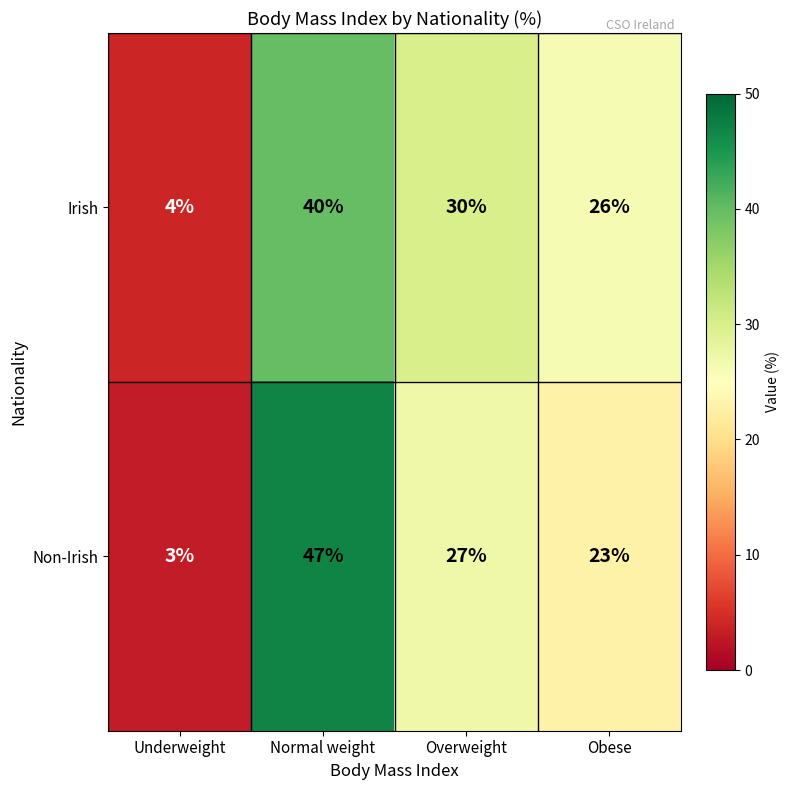

Where does the Irish series first go above 30?

Normal weight